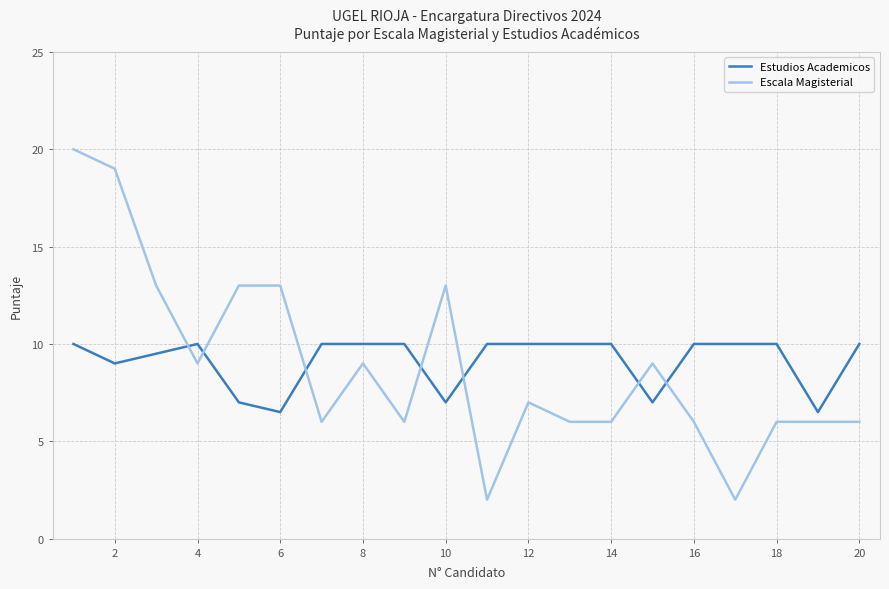

Rank the series by their maximum value, from highest to lowest.

Escala Magisterial, Estudios Academicos